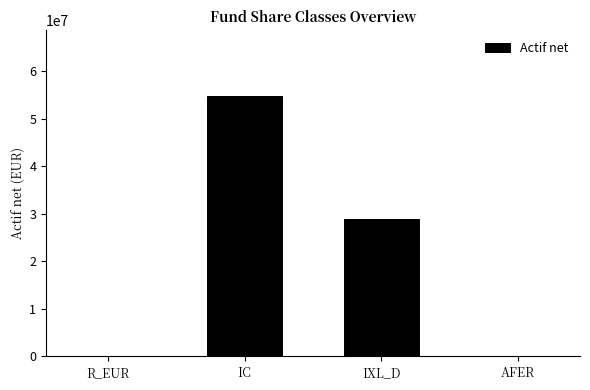

Which has a higher value, IXL_D or AFER?

IXL_D